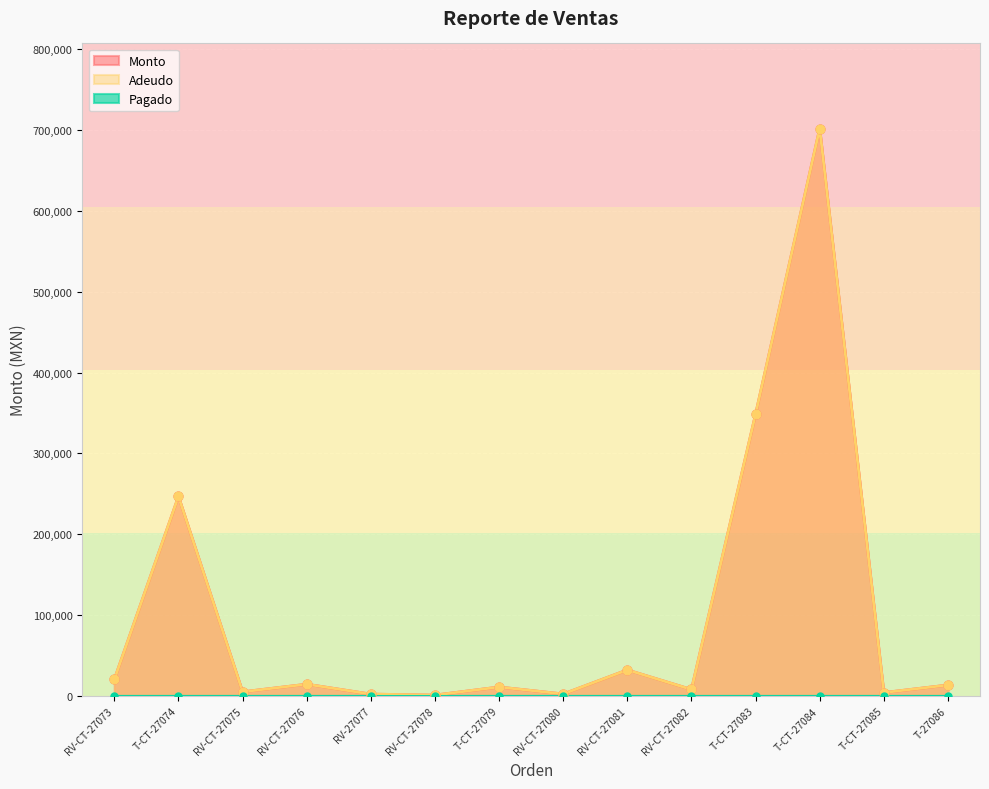

At how many categories does at least one series exceed 446209?

1